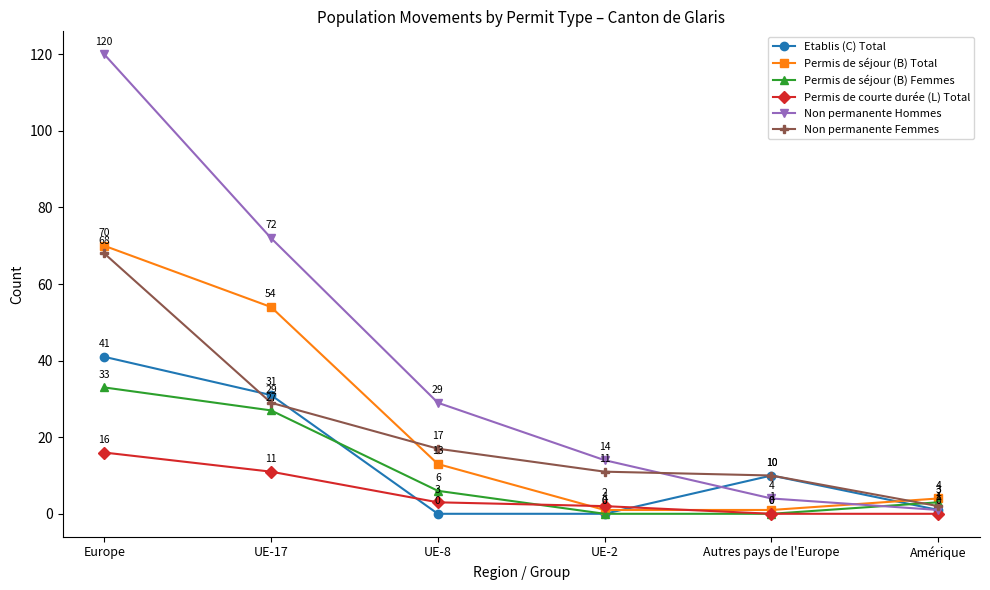

What is the average value of the Permis de séjour (B) Femmes series?

12